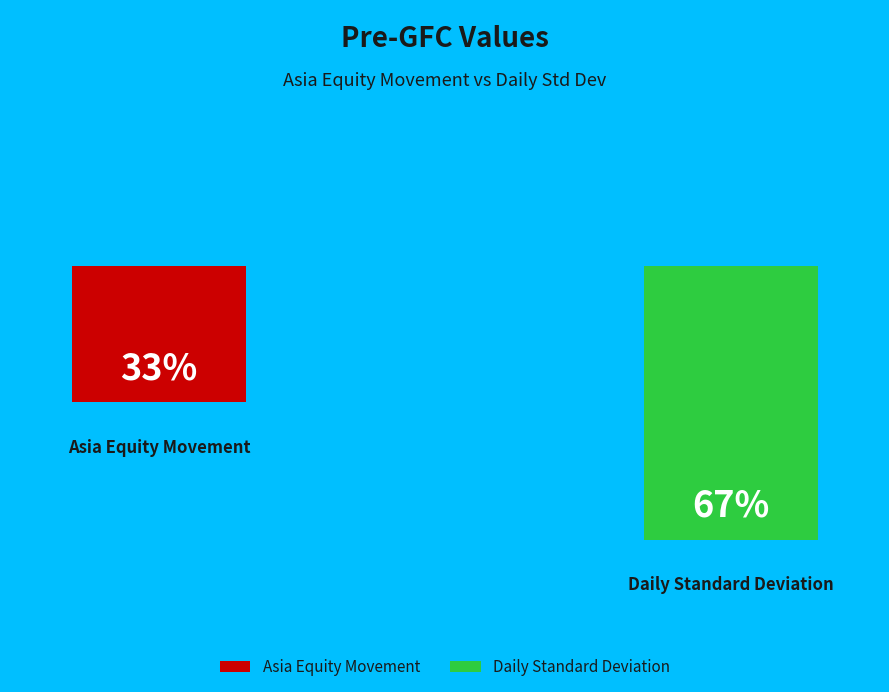

Between Asia Equity Movement and Daily Standard Deviation, which is larger?

Daily Standard Deviation